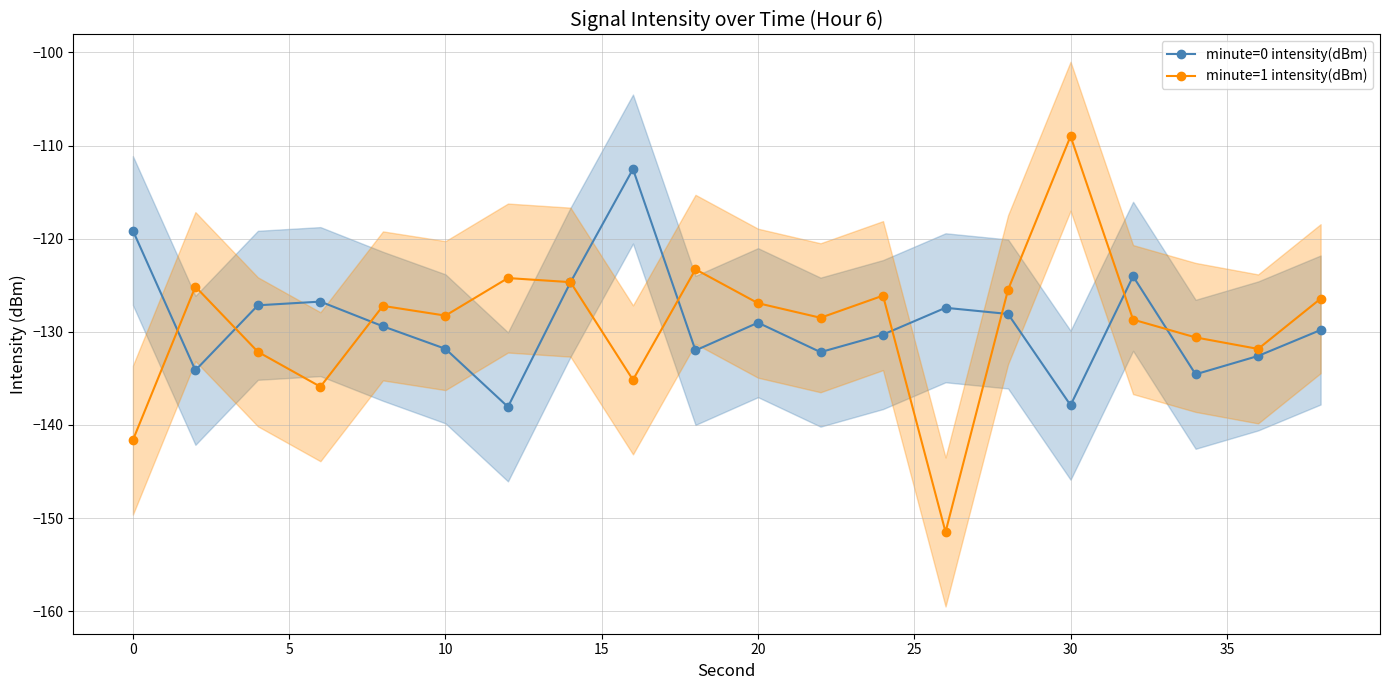

What is the maximum value for minute=0 intensity(dBm)?

-112.5